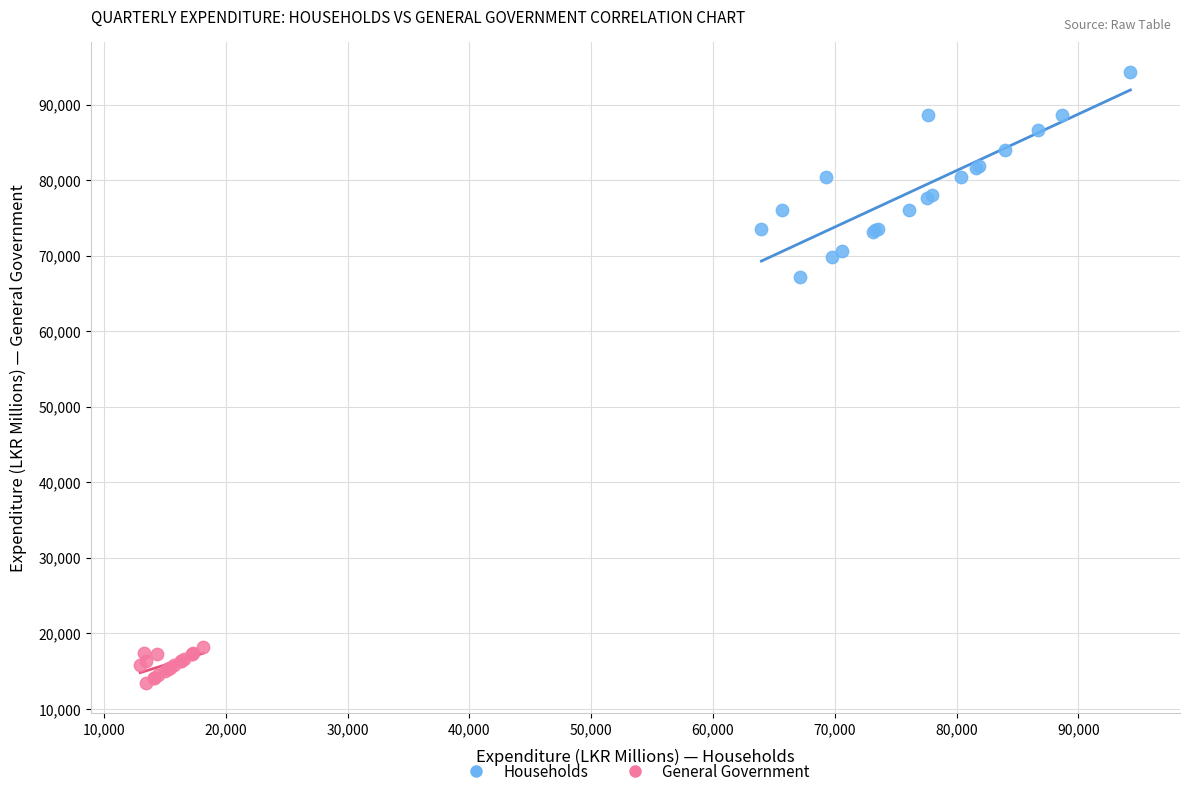

Which series contains the highest Y value?

Households